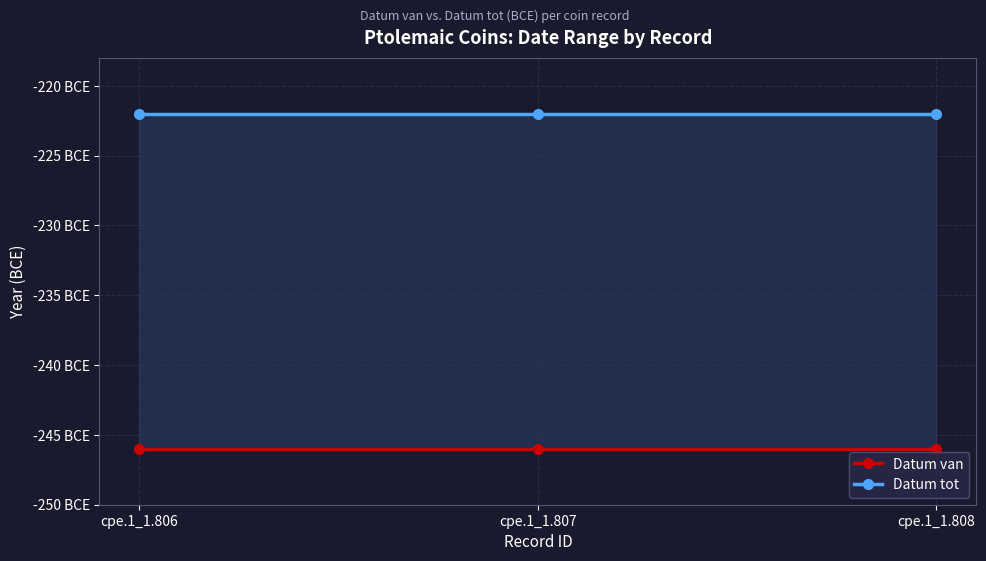

At which category is the sum across all series the highest?

cpe.1_1.806